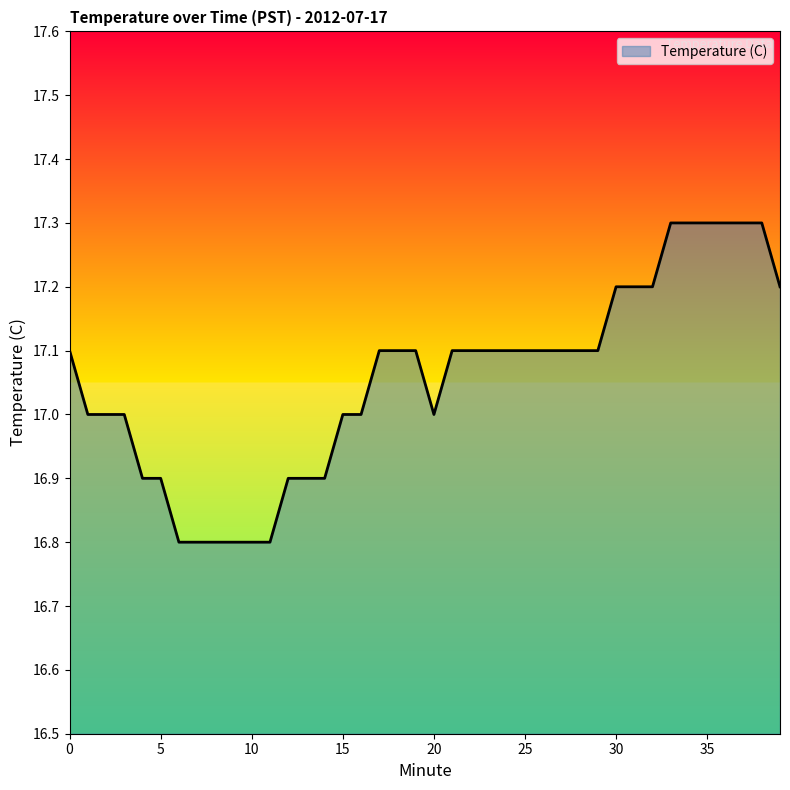

What is the minimum value shown in the chart?

16.8